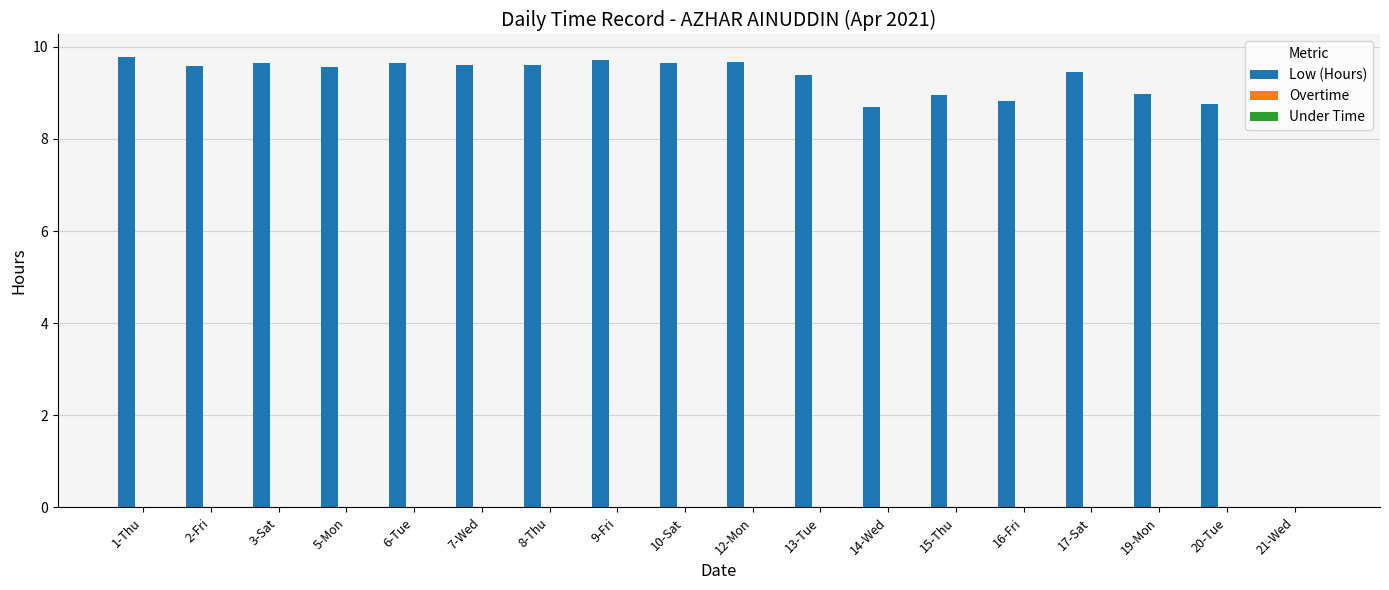

Which has a higher value, 5-Mon or 16-Fri?

5-Mon